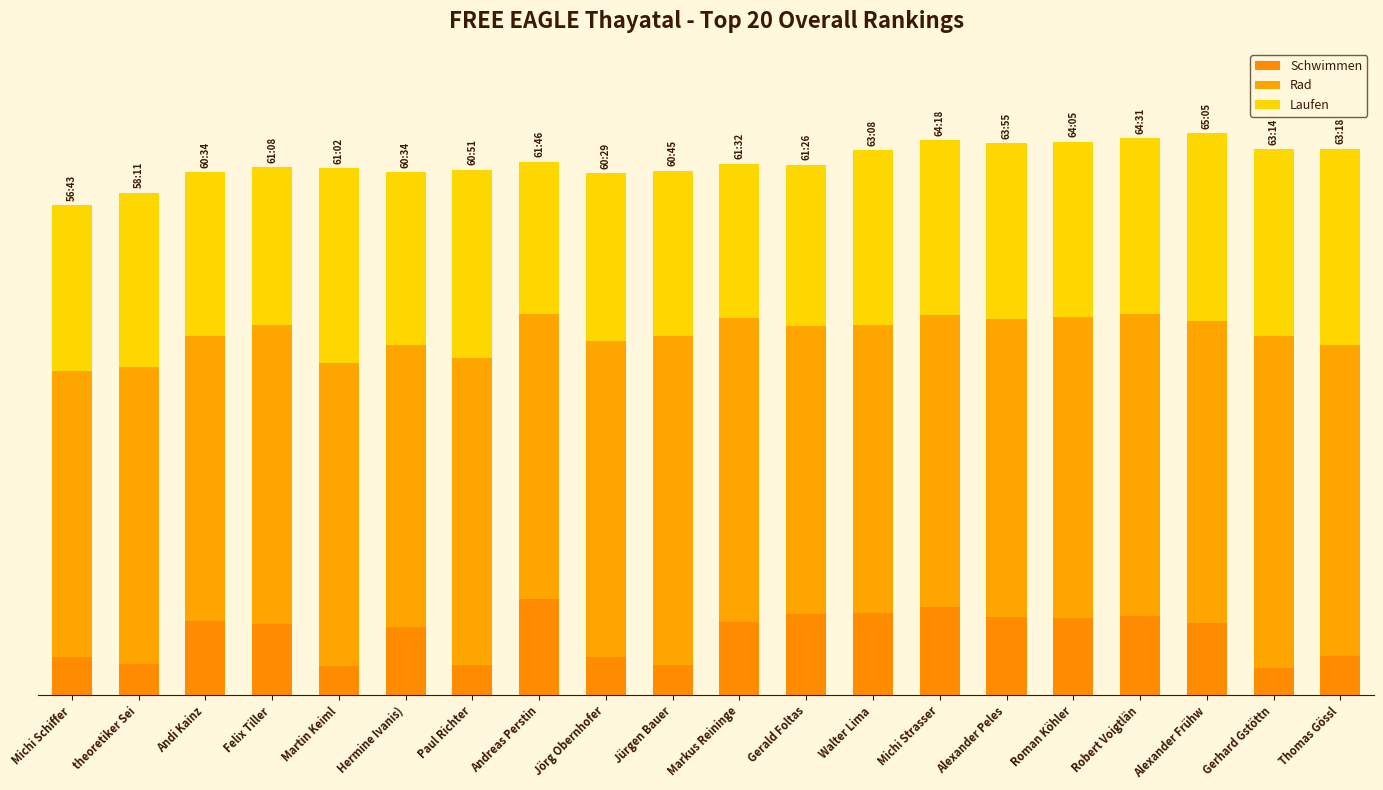

Are the bars grouped side by side (vs. stacked)?

No